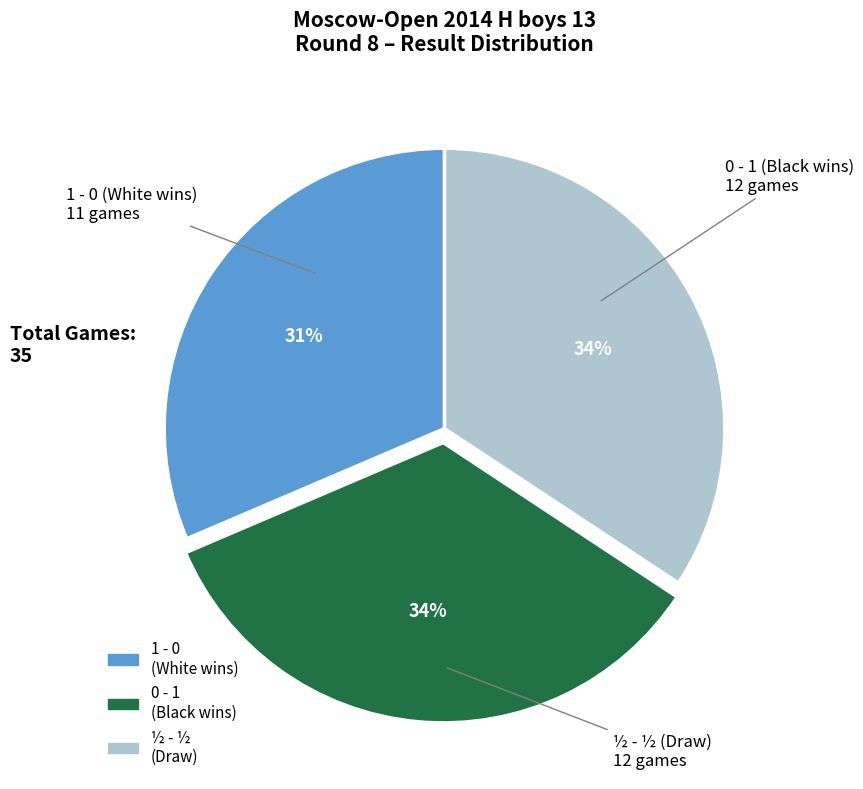

Count the number of slices in the pie.

3